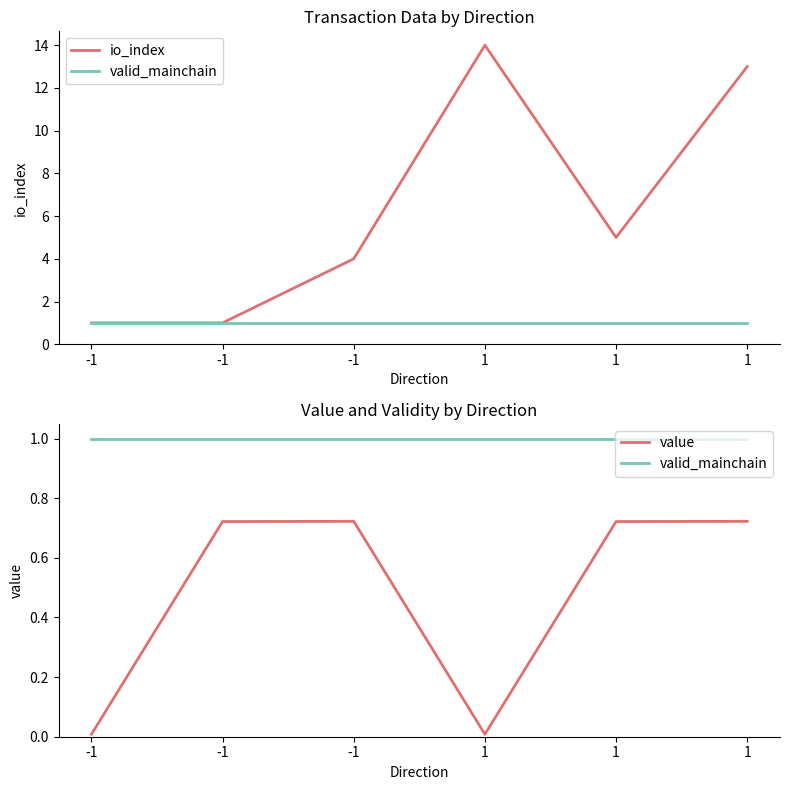

How many lines are shown in the chart?

3